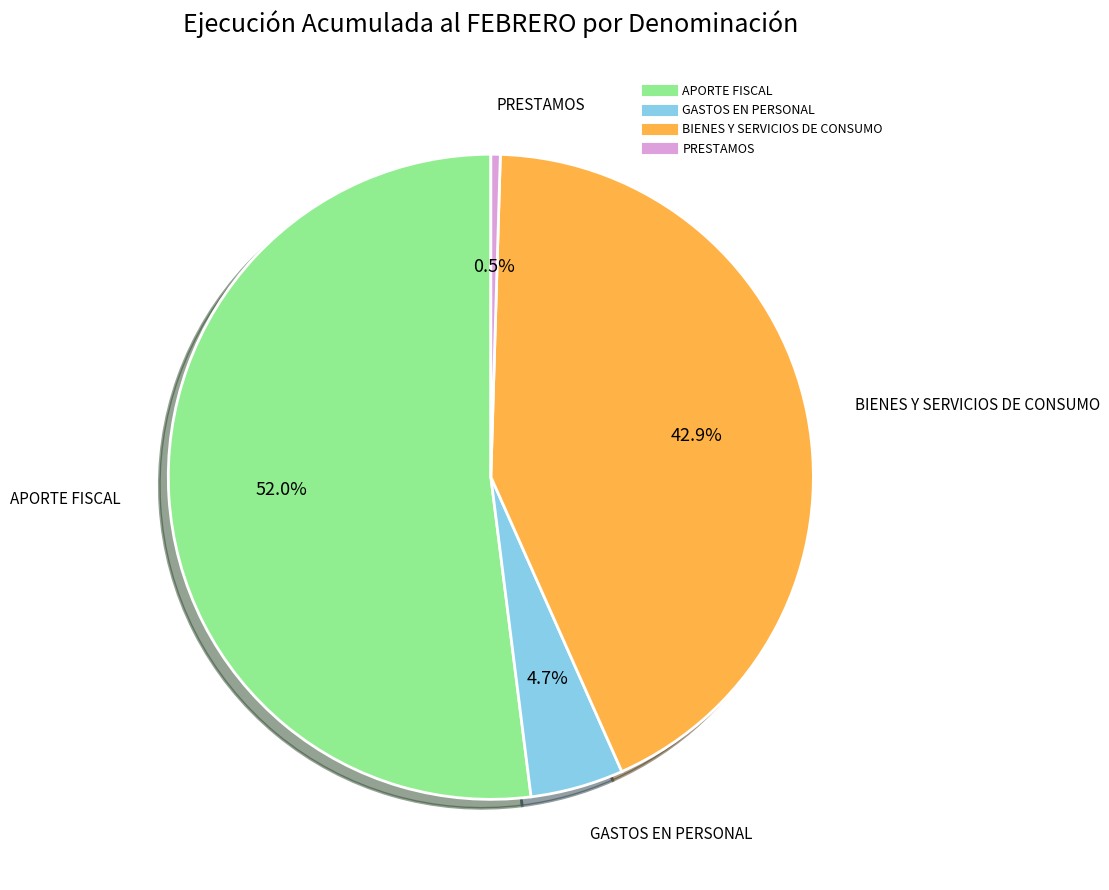

To the nearest percent, what is the difference between the BIENES Y SERVICIOS DE CONSUMO and APORTE FISCAL slice percentages?

9%